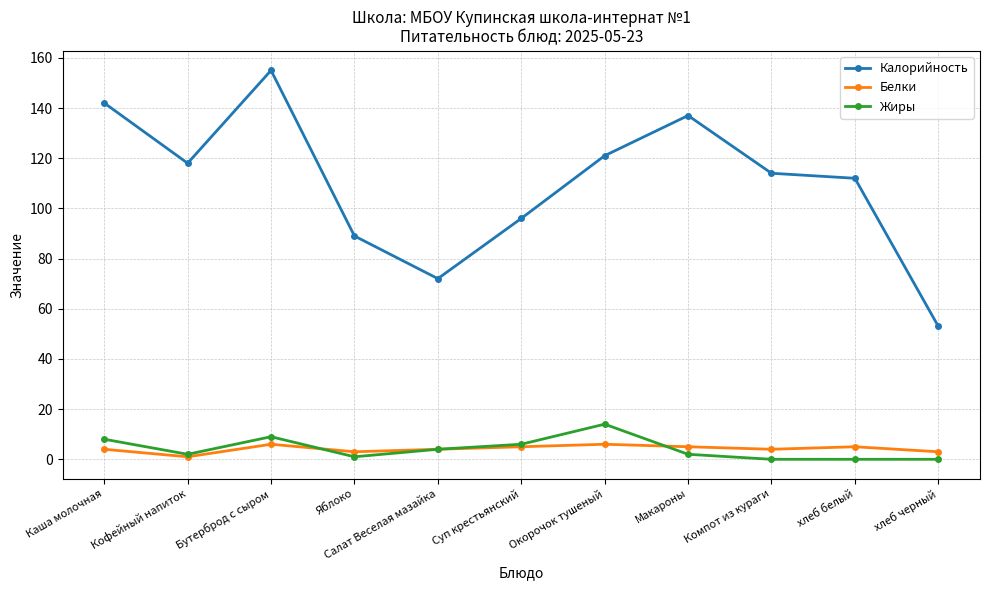

What is the greatest value displayed?

155